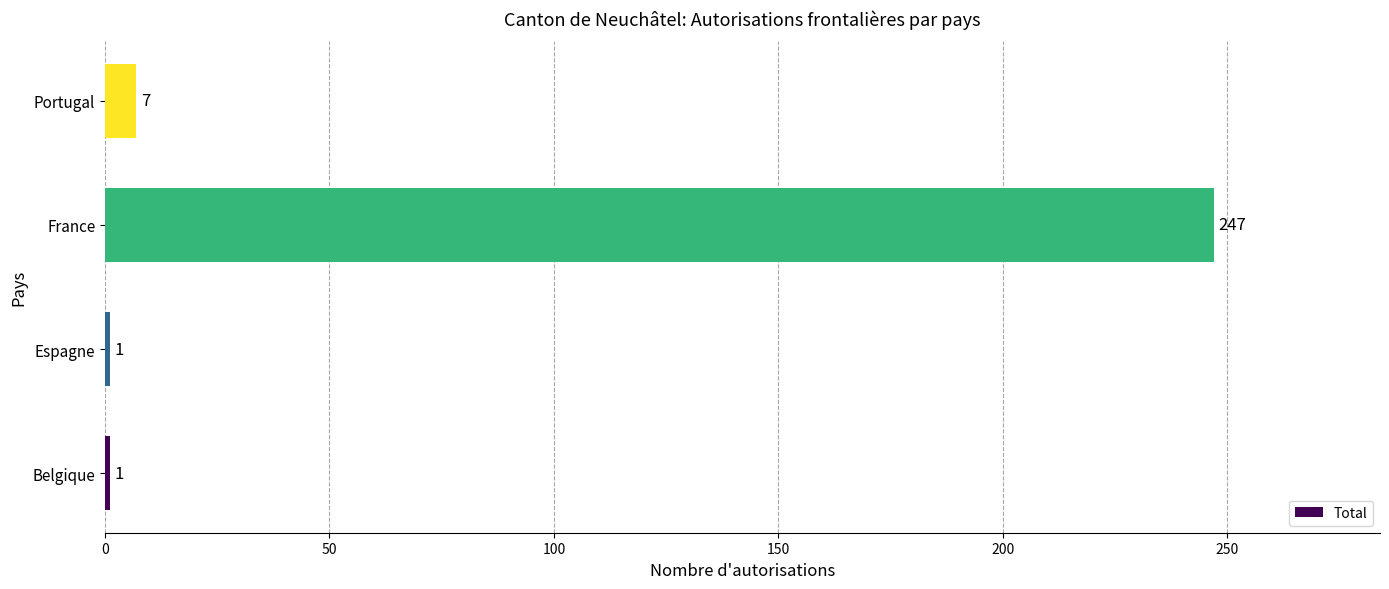

What is the maximum value shown in the chart?

247